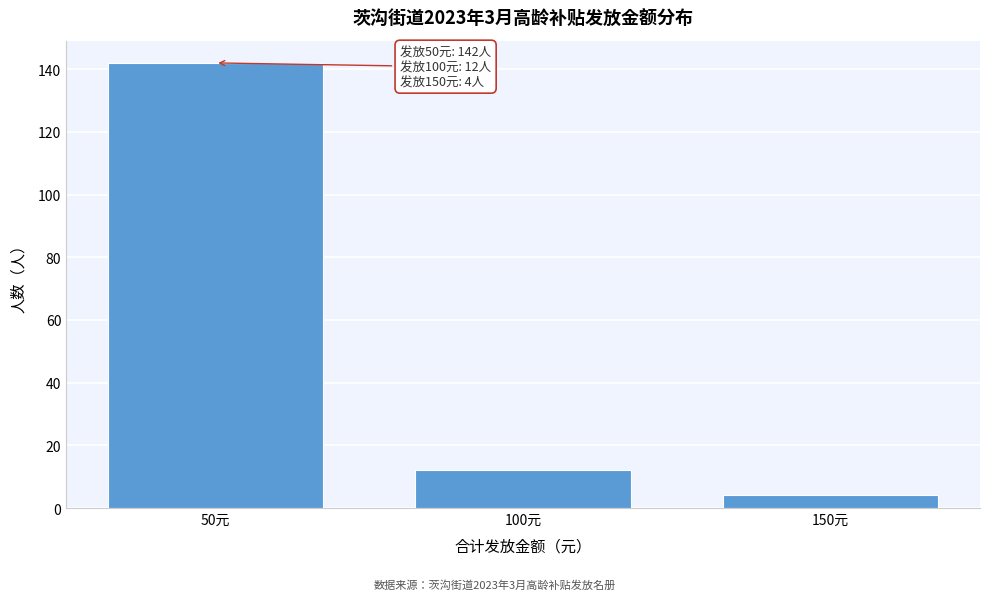

Reading right to left, what are all the values shown in this chart?

150元=4	100元=12	50元=142